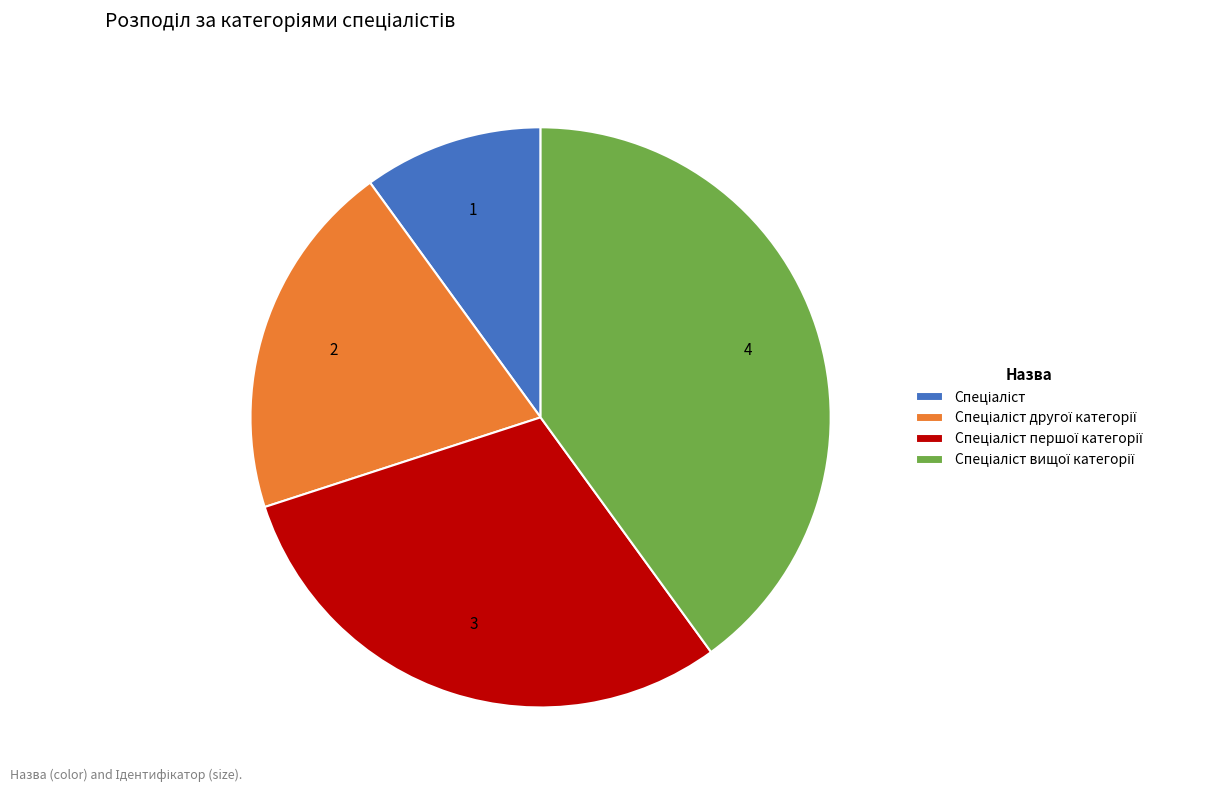

How many slices are in this pie chart?

4